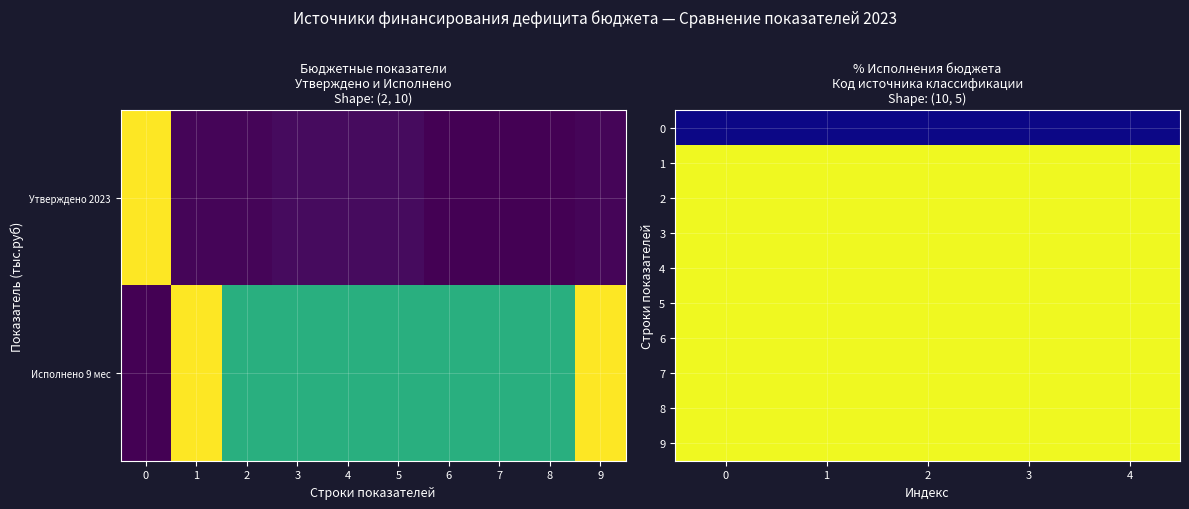

What value does the 8 series have at 1?

1